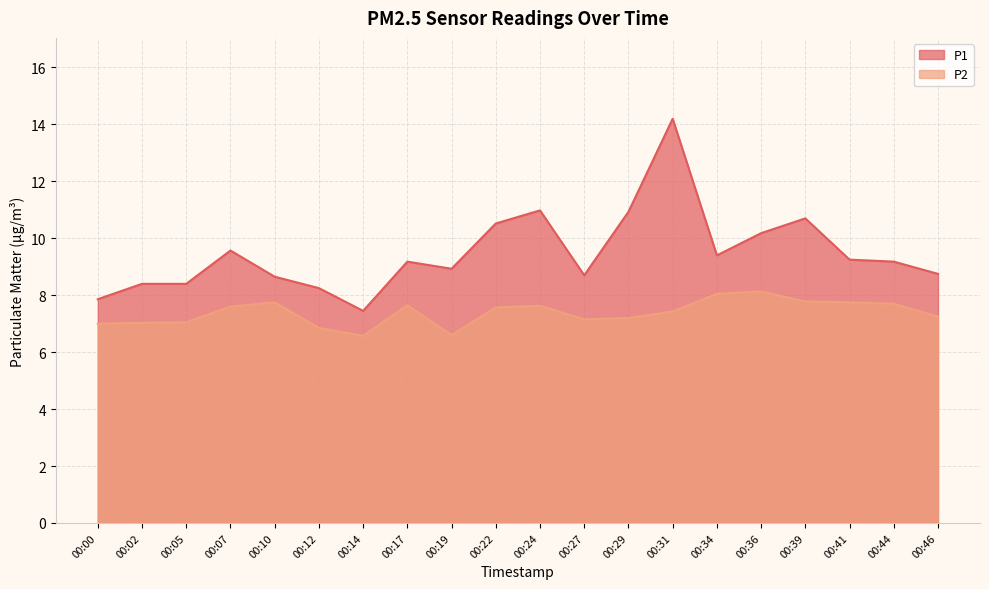

True or false: P1 has more than 2 interior local peaks.

True